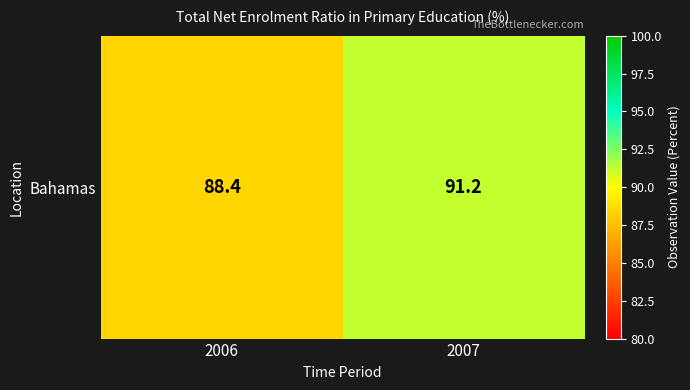

At which label is the value closest to 89?

2006